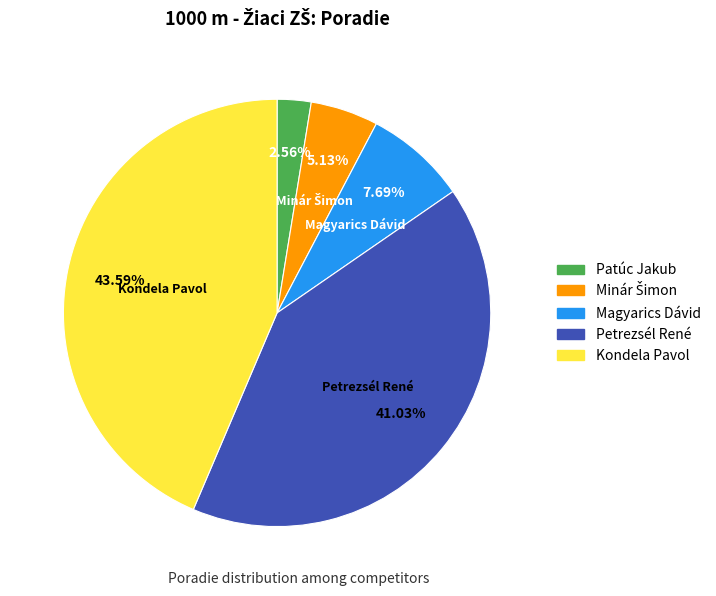

What is the smallest slice in the pie chart?

Patúc Jakub